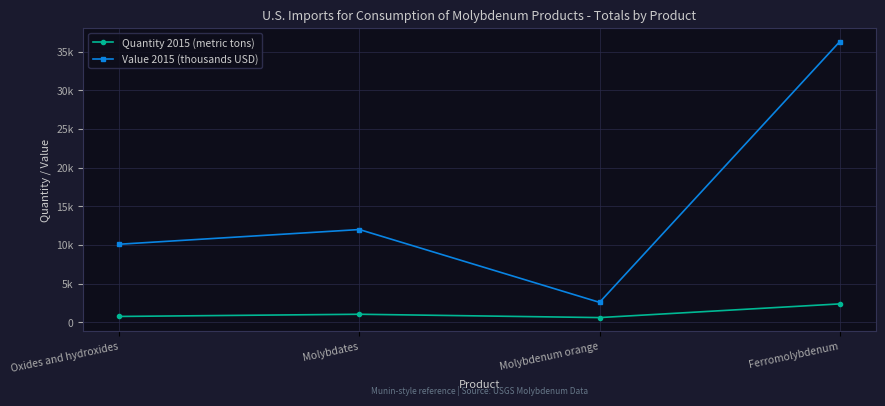

The Value 2015 (thousands USD) series shows 5153 at Oxides and hydroxides. True or false?

False